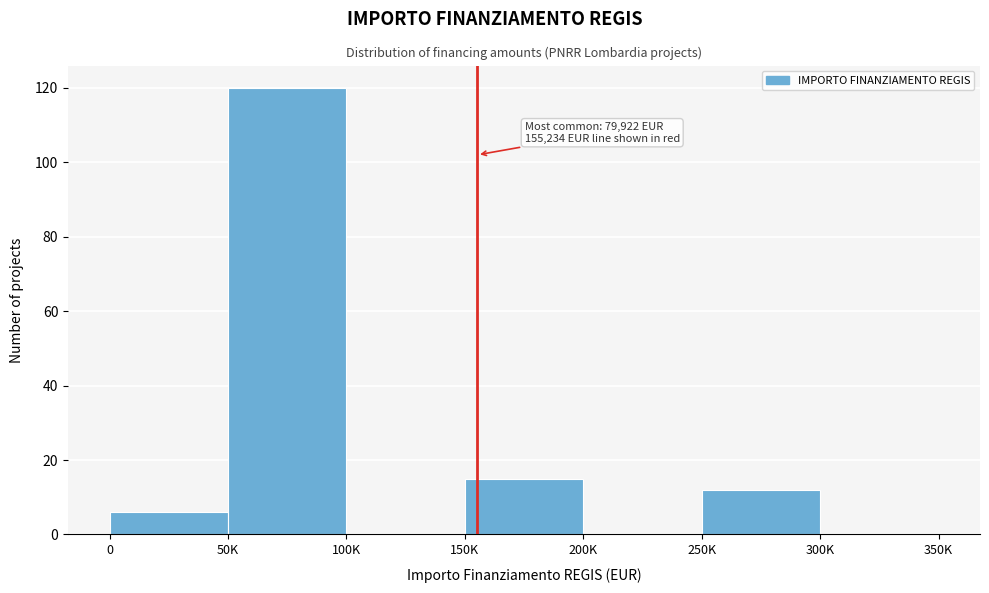

Reading left to right, list all the values displayed in this chart.

0=6	50K=120	100K=0	150K=15	200K=0	250K=12	300K=0